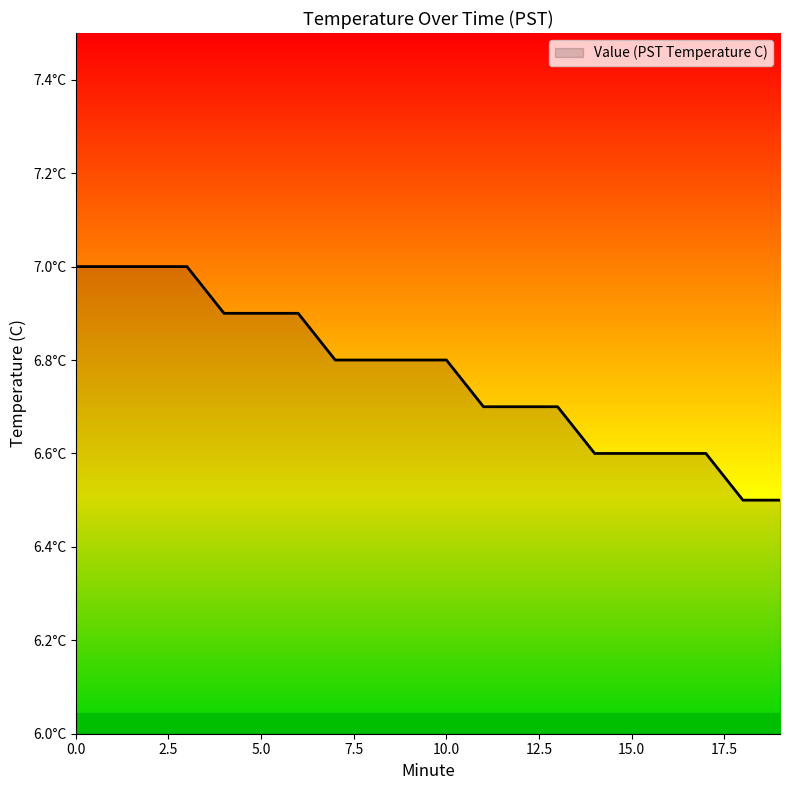

What is the greatest value displayed?

7.0